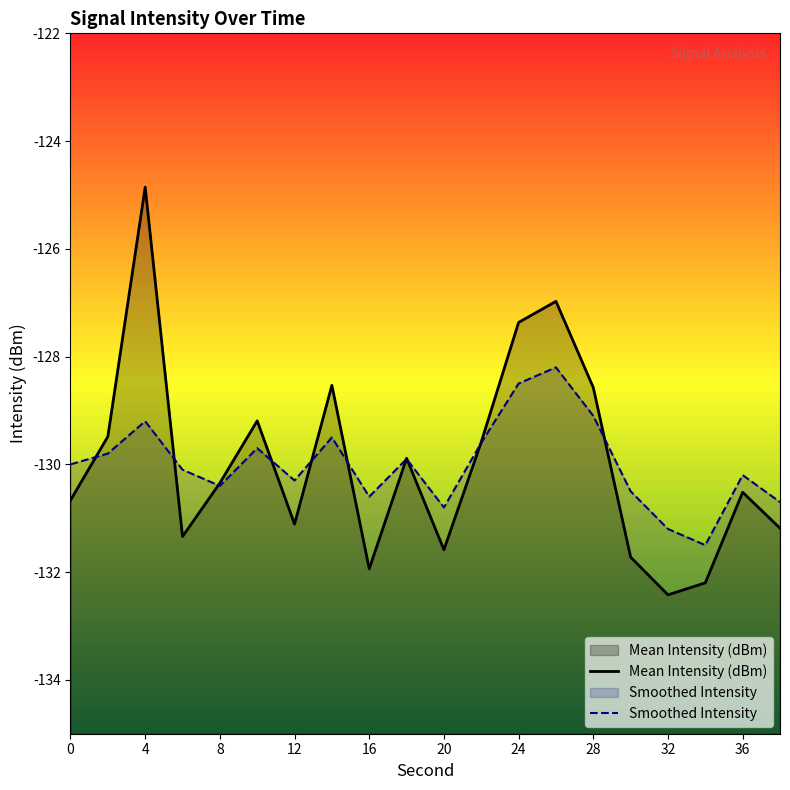

List the series in order of their peak value, highest first.

Mean Intensity (dBm), Smoothed Intensity